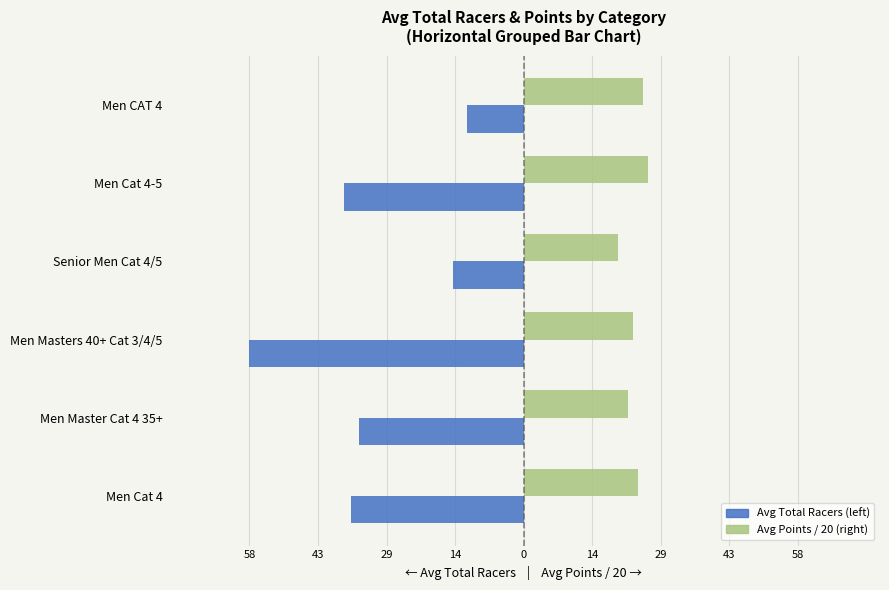

What are all the series names shown in the legend?

Avg Total Racers (left), Avg Points / 20 (right)